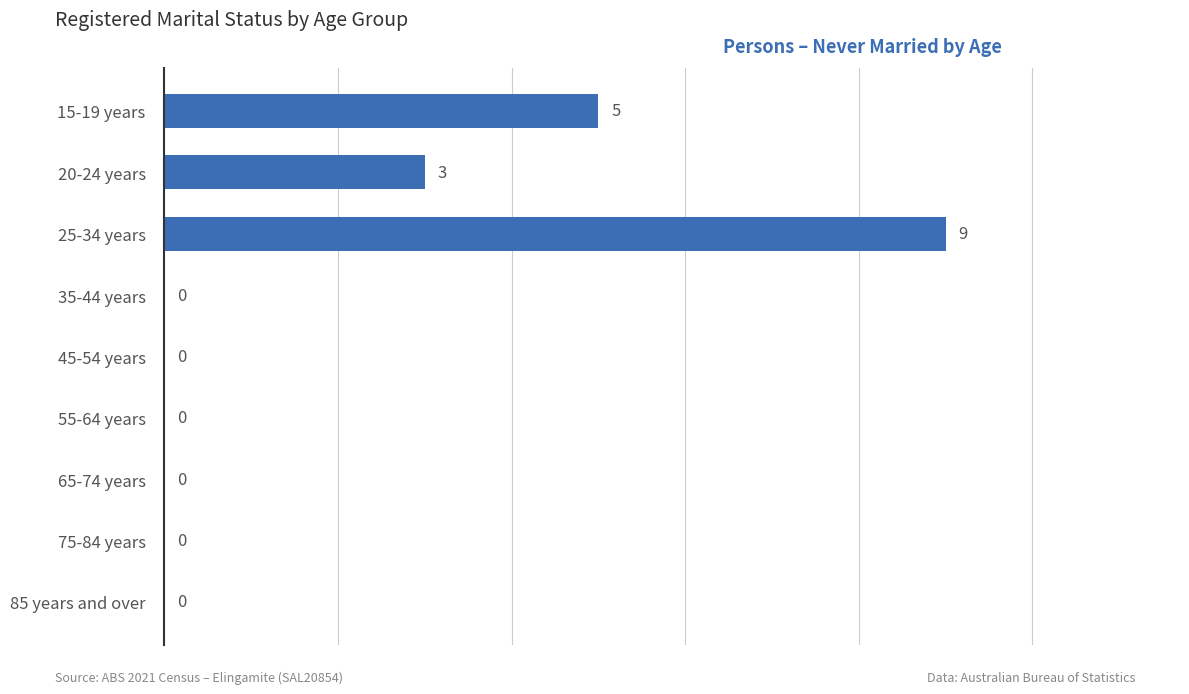

What is the greatest value displayed?

9